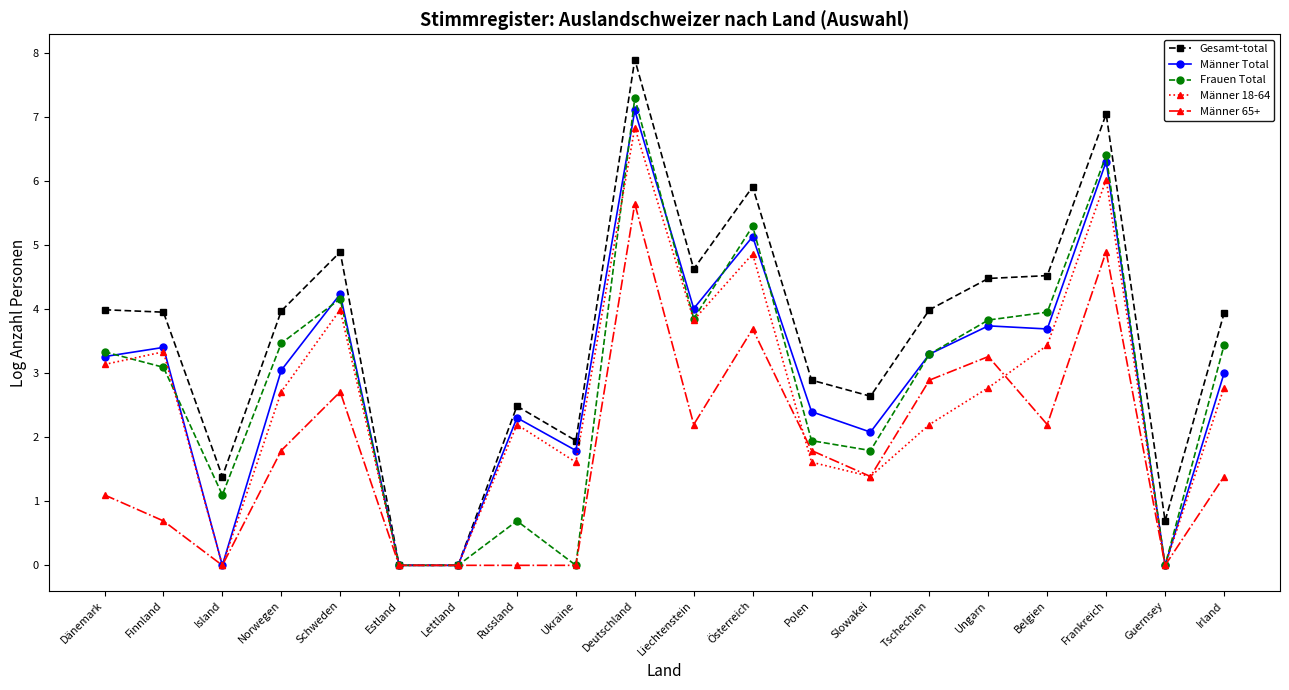

List the series in order of their peak value, highest first.

Gesamt-total, Frauen Total, Männer Total, Männer 18-64, Männer 65+